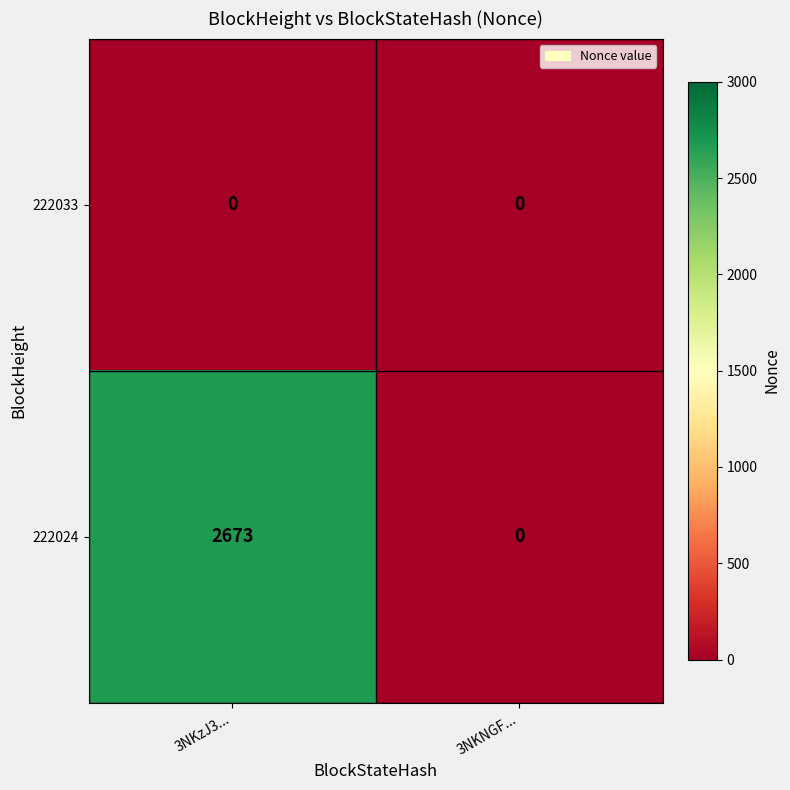

Reading right to left, list all the values displayed in this chart.

222033: 3NKNGF...=0	3NKzJ3...=0
222024: 3NKNGF...=0	3NKzJ3...=2673